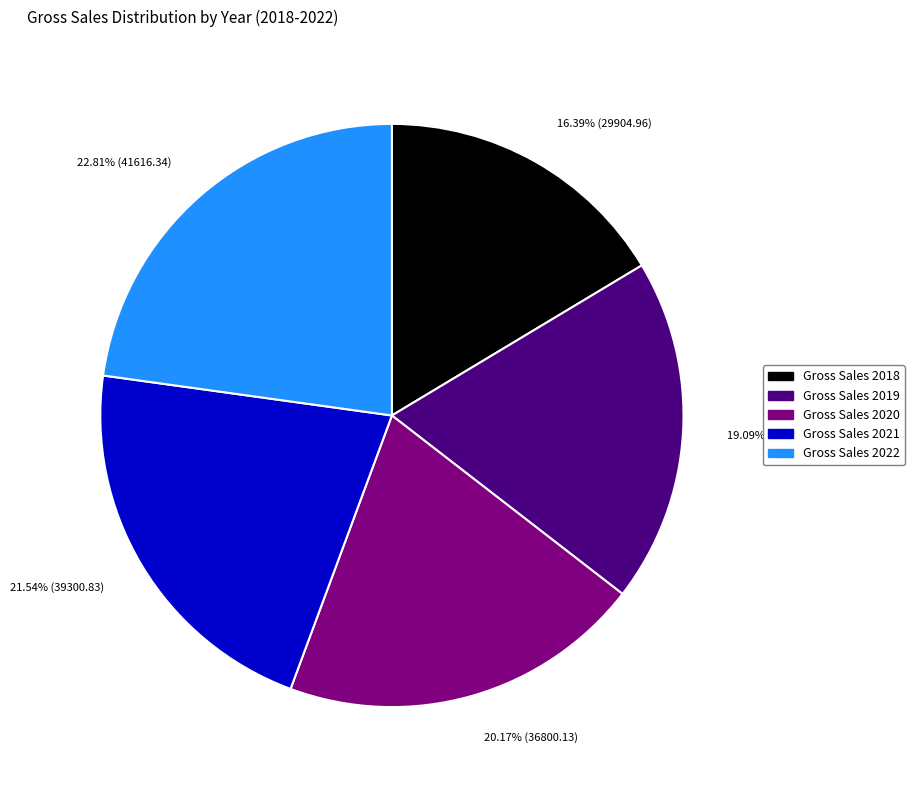

Combined, do Gross Sales 2018 and Gross Sales 2019 account for over 50%?

No